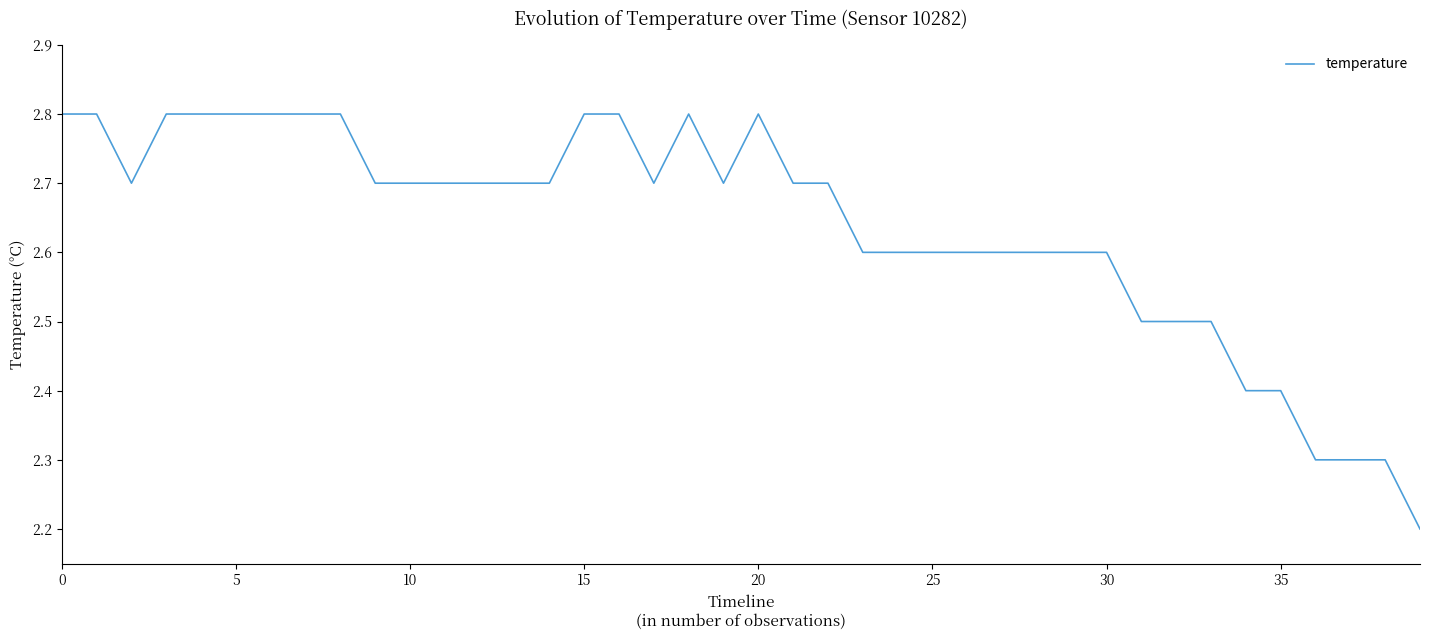

What is the maximum value shown in the chart?

2.8